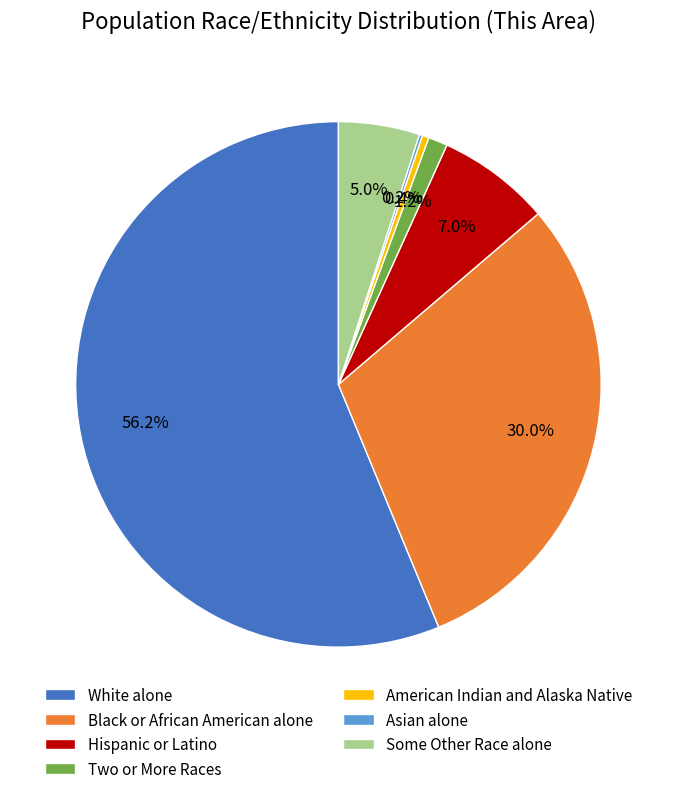

What is the ratio of the value at American Indian and Alaska Native to the value at Two or More Races?

0.3